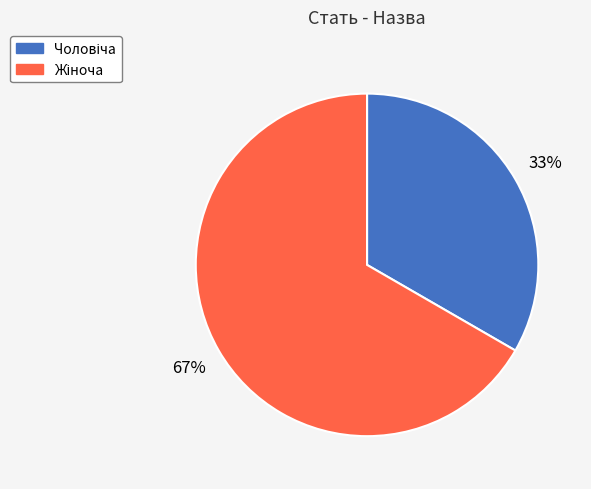

Is there a majority slice in this chart?

Yes